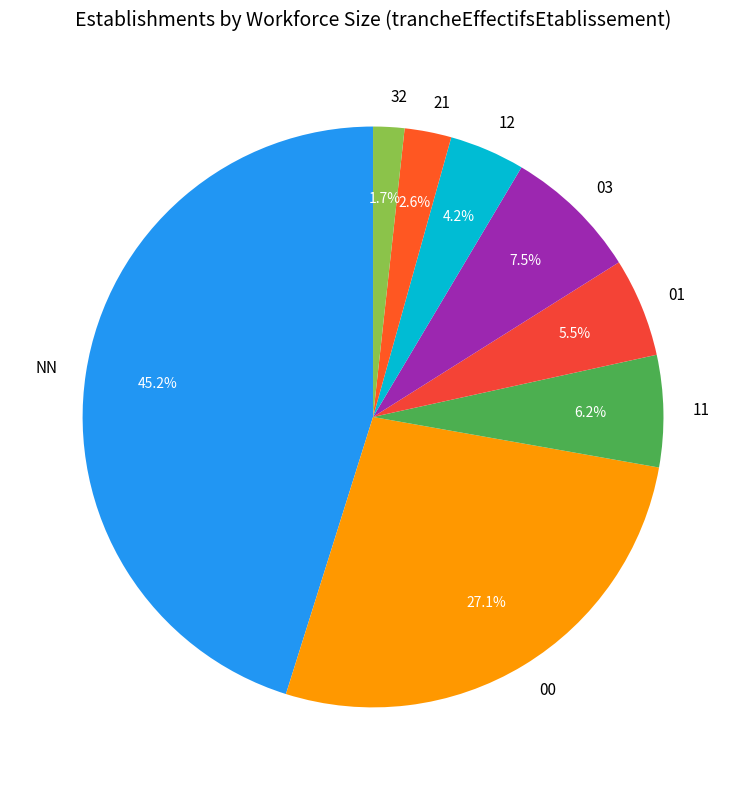

Rank the categories by value from highest to lowest.

NN, 00, 03, 11, 01, 12, 21, 32